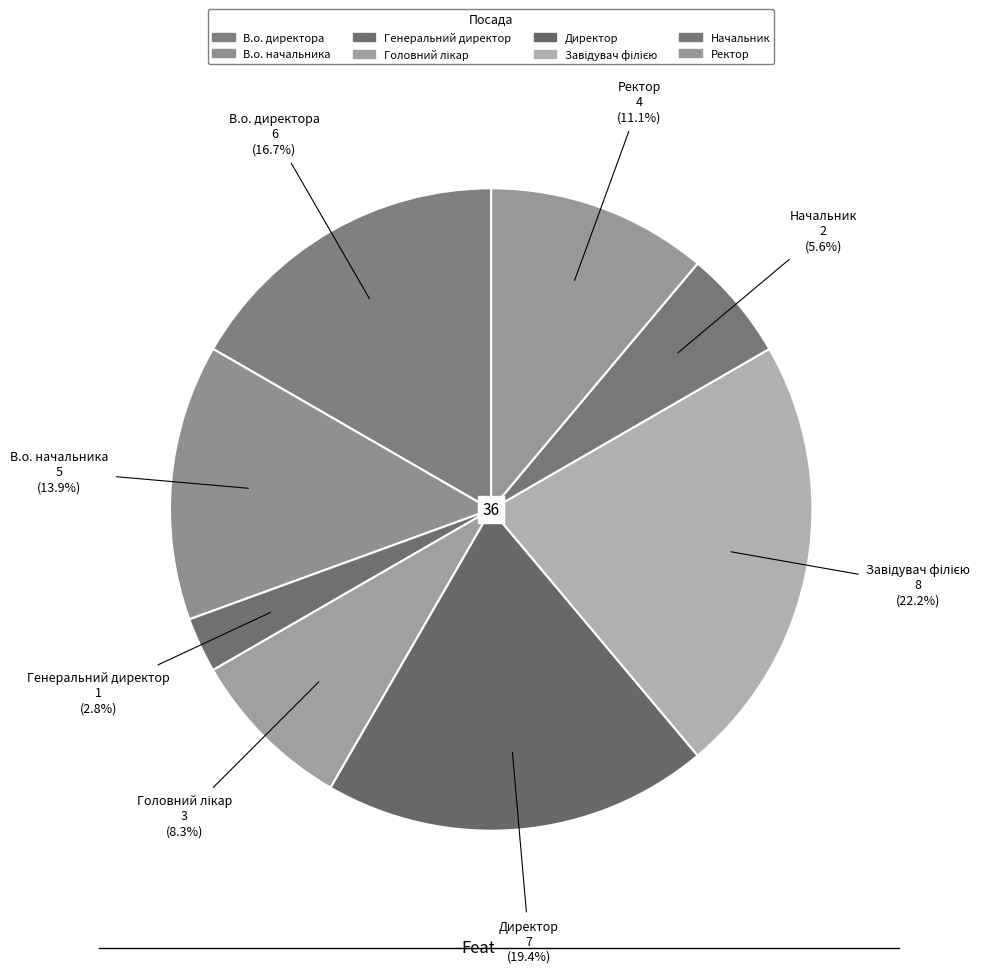

Which slice is the largest?

Завідувач філією